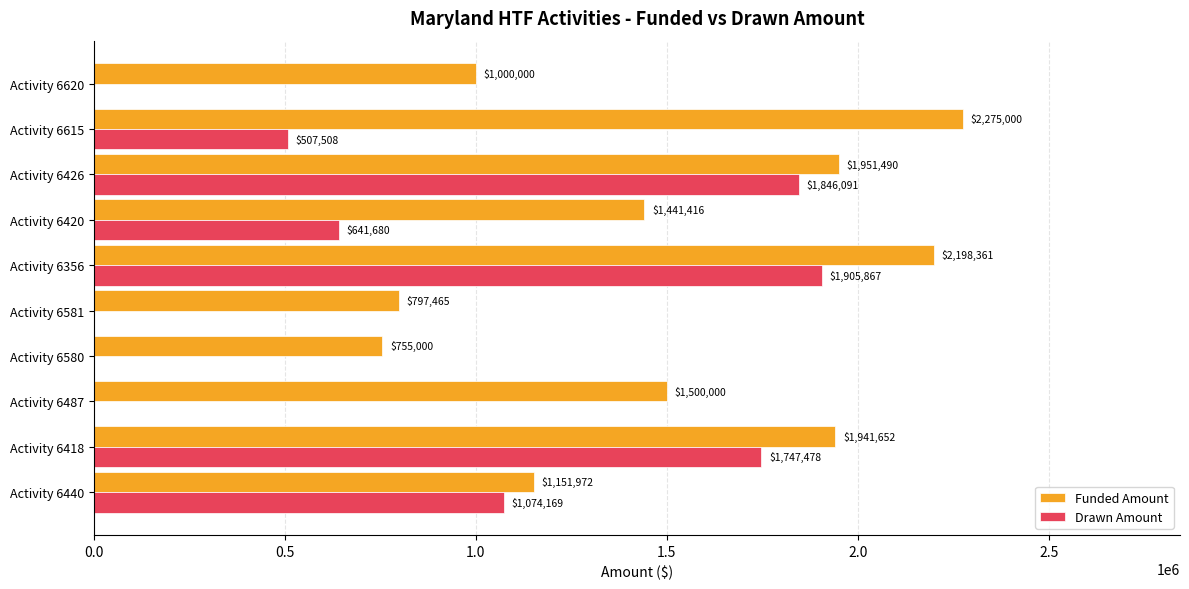

Which series changed the most between Activity 6440 and Activity 6620?

Drawn Amount